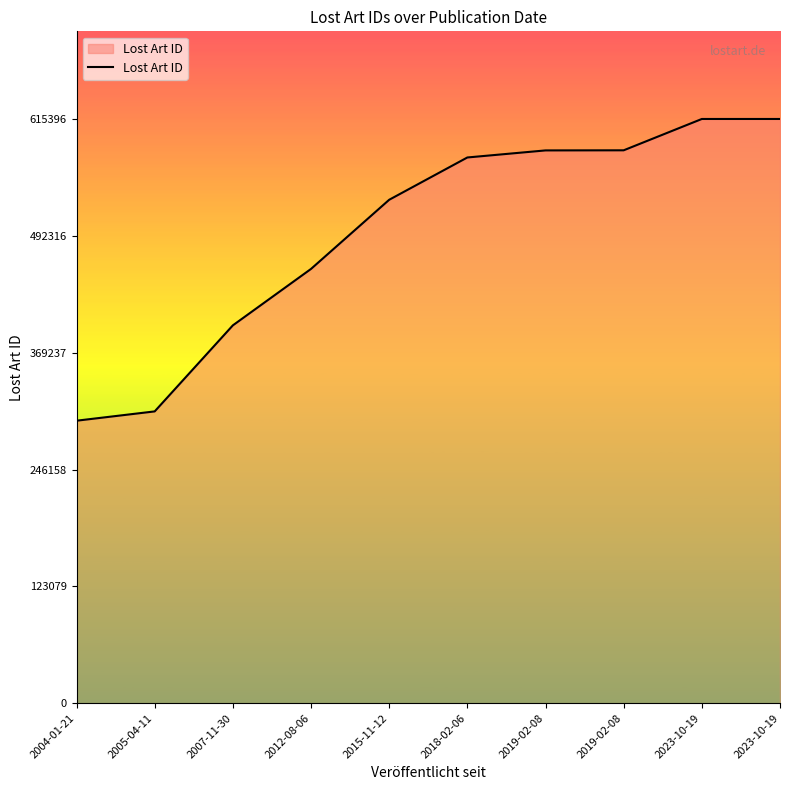

The chart shows a value of 258434 at 2018-02-06. True or false?

False